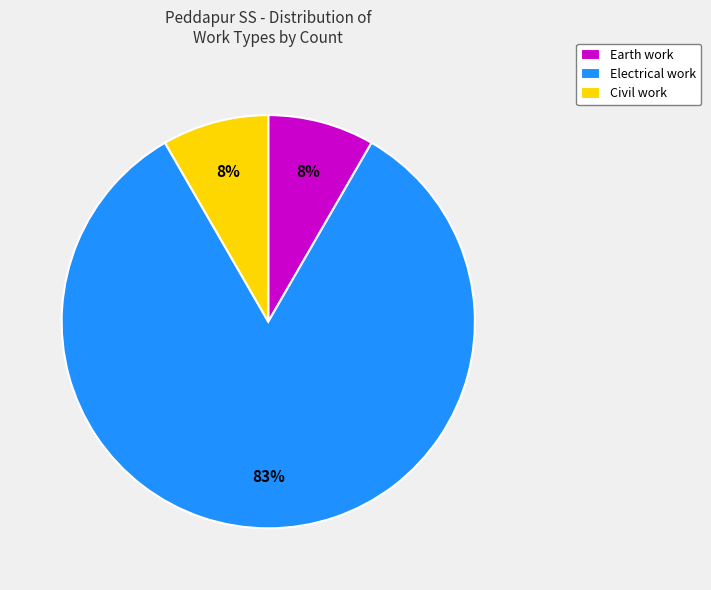

Which category accounts for the majority?

Electrical work